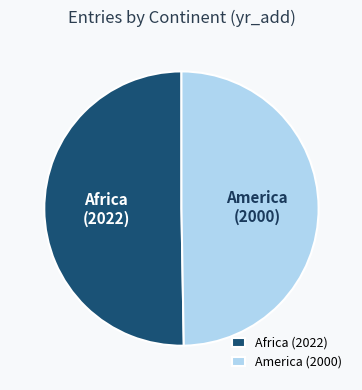

How many slices are in this pie chart?

2